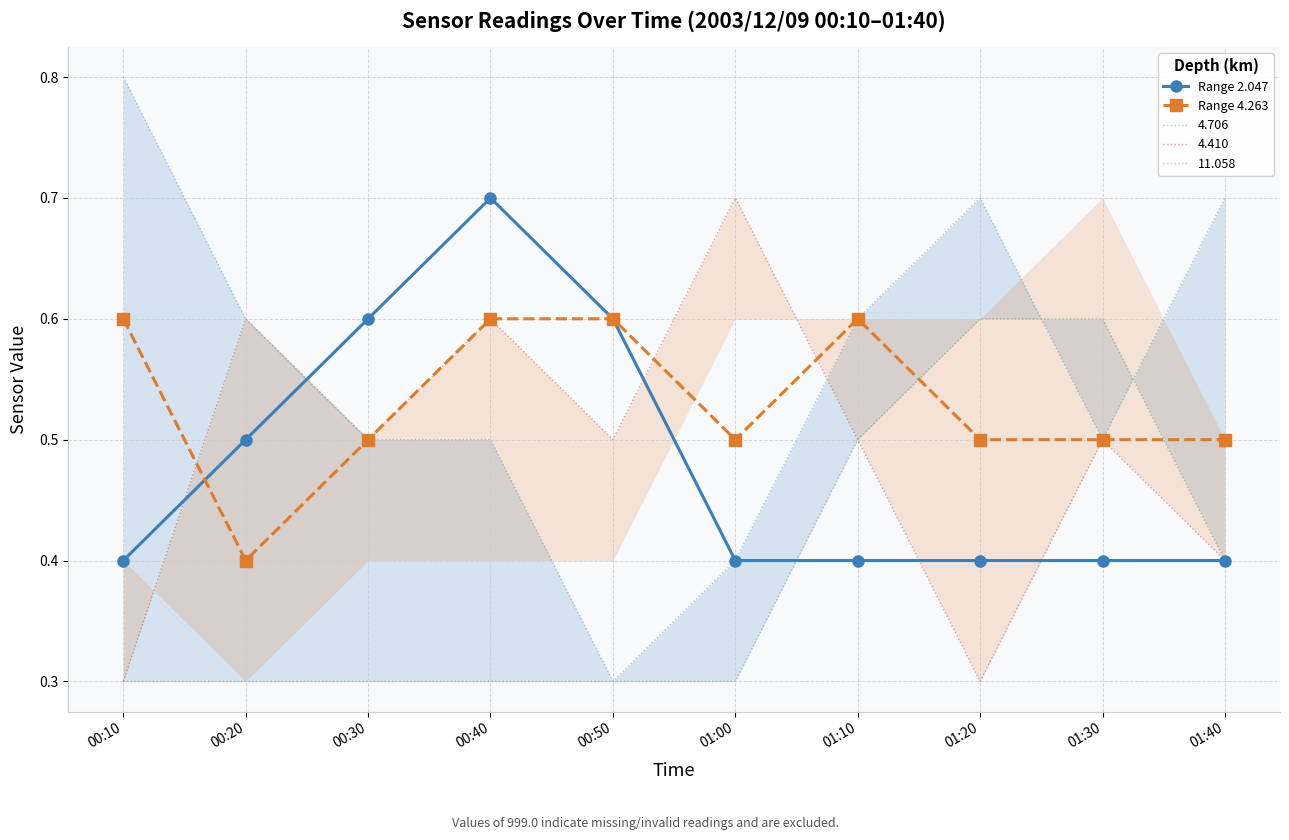

Reading left to right, extract all data points from this chart.

Range 2.047: 00:10=0.4	00:20=0.5	00:30=0.6	00:40=0.7	00:50=0.6	01:00=0.4	01:10=0.4	01:20=0.4	01:30=0.4	01:40=0.4
Range 4.263: 00:10=0.6	00:20=0.4	00:30=0.5	00:40=0.6	00:50=0.6	01:00=0.5	01:10=0.6	01:20=0.5	01:30=0.5	01:40=0.5